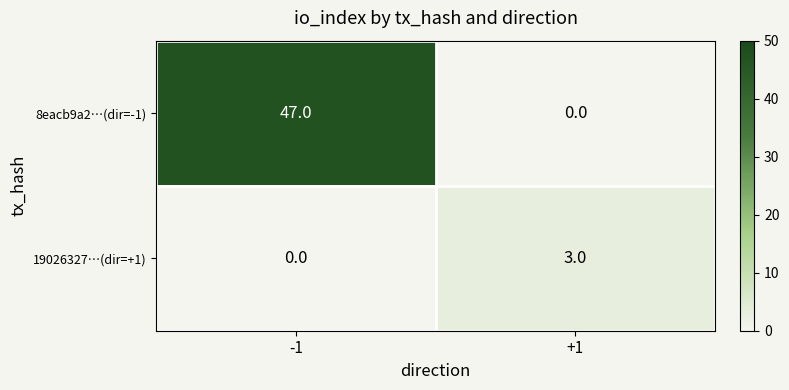

What is the greatest value displayed?

47